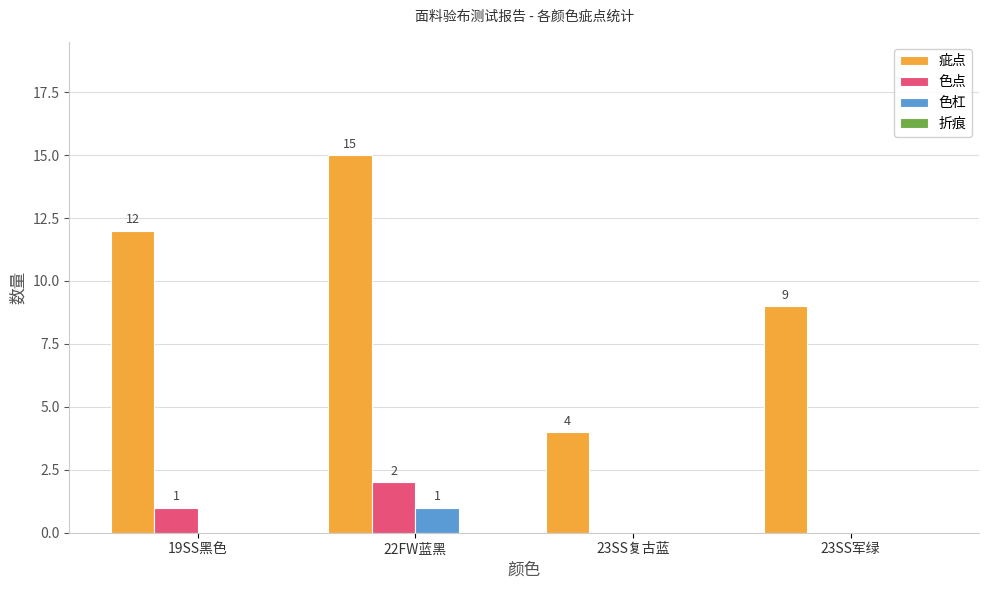

Which series changed the most between 23SS复古蓝 and 23SS军绿?

疵点